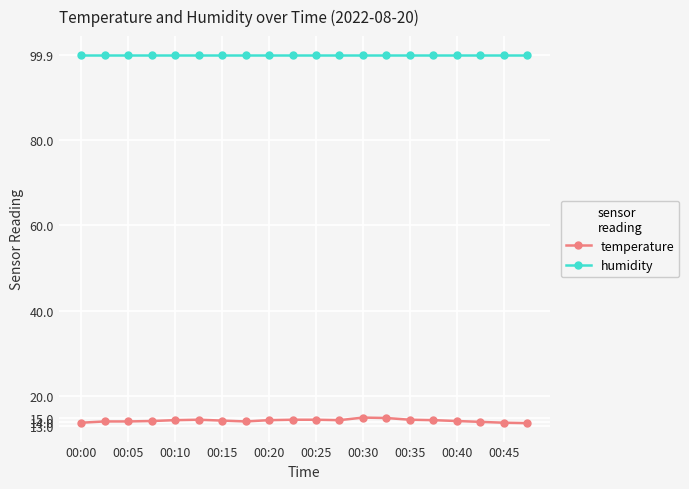

True or false: temperature and humidity cross at least once.

False